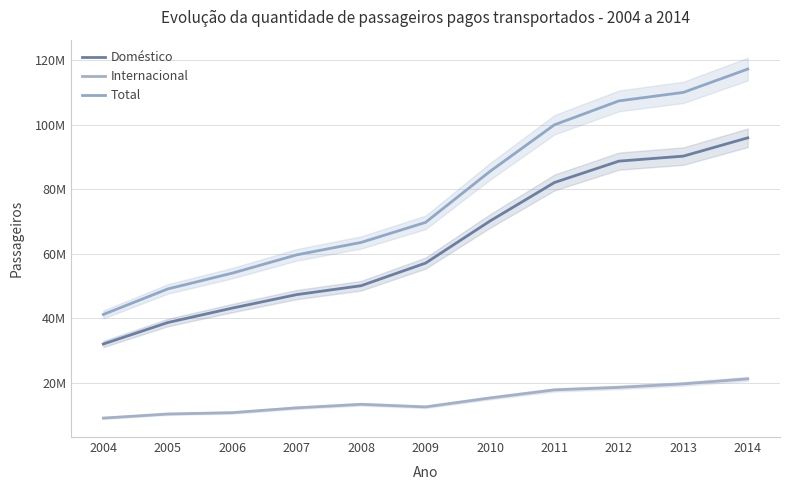

Rank the categories by Internacional value from lowest to highest.

2004, 2005, 2006, 2007, 2009, 2008, 2010, 2011, 2012, 2013, 2014